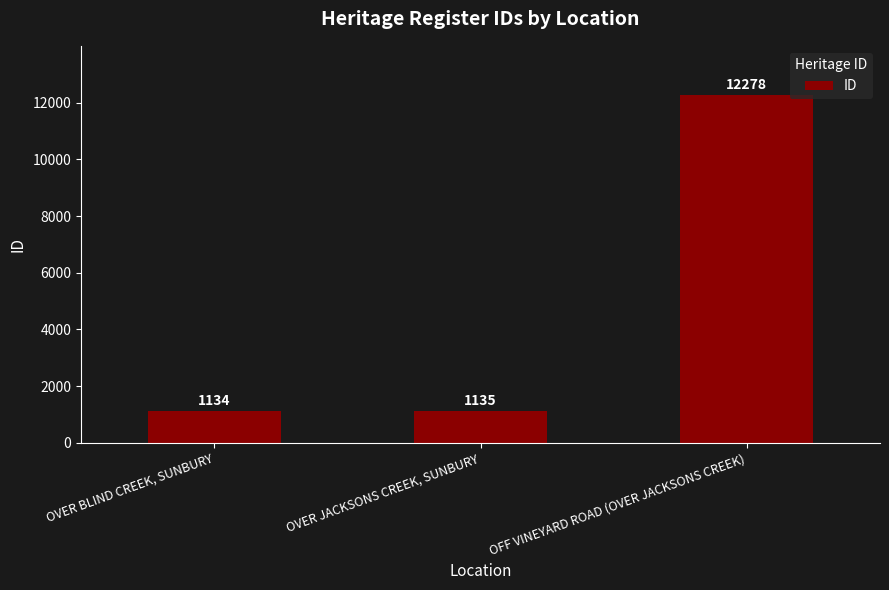

Count the number of data series in this chart.

1